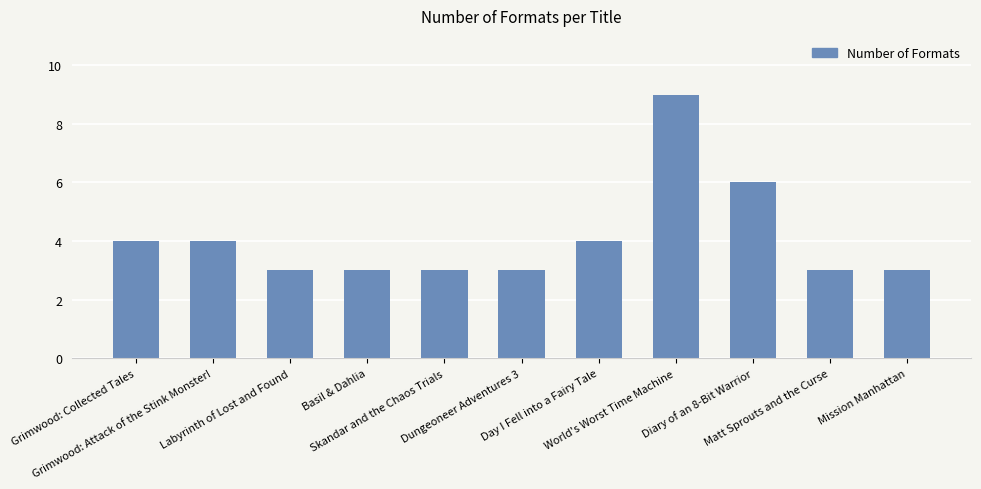

Count the number of categories in the chart.

11